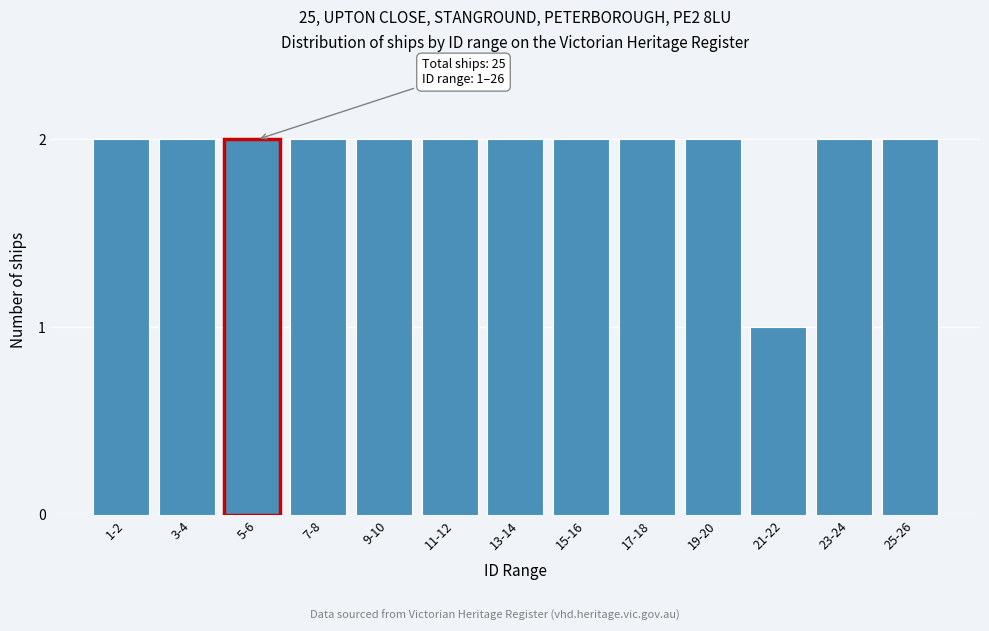

Reading right to left, transcribe all the data shown in this chart.

25-26=2	23-24=2	21-22=1	19-20=2	17-18=2	15-16=2	13-14=2	11-12=2	9-10=2	7-8=2	5-6=2	3-4=2	1-2=2